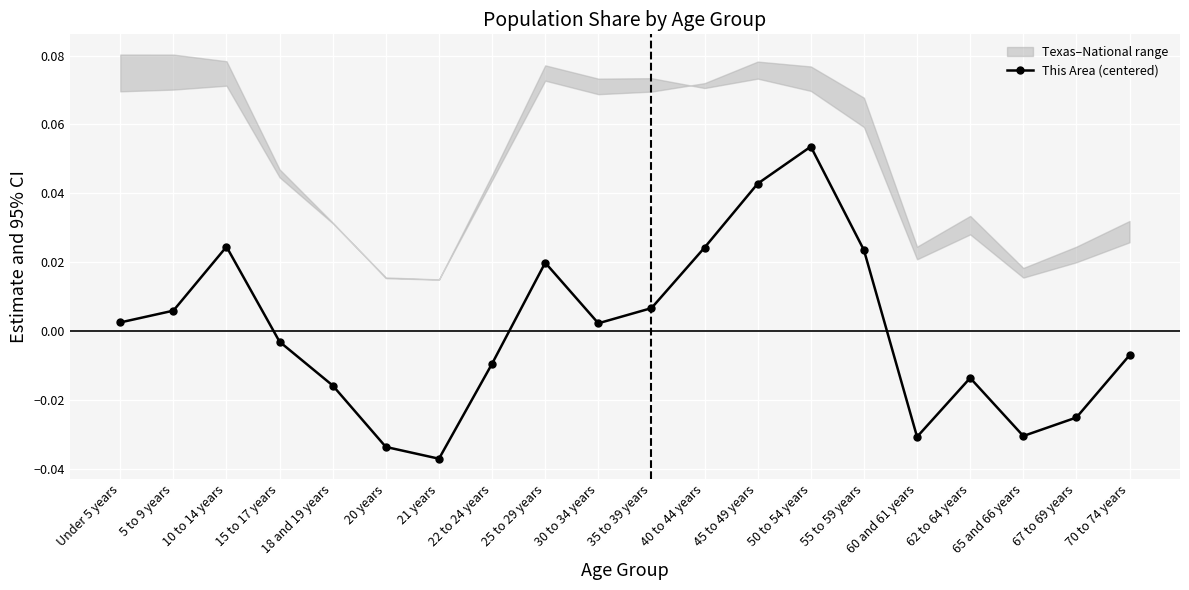

What is the difference between the maximum and second lowest values?

0.1